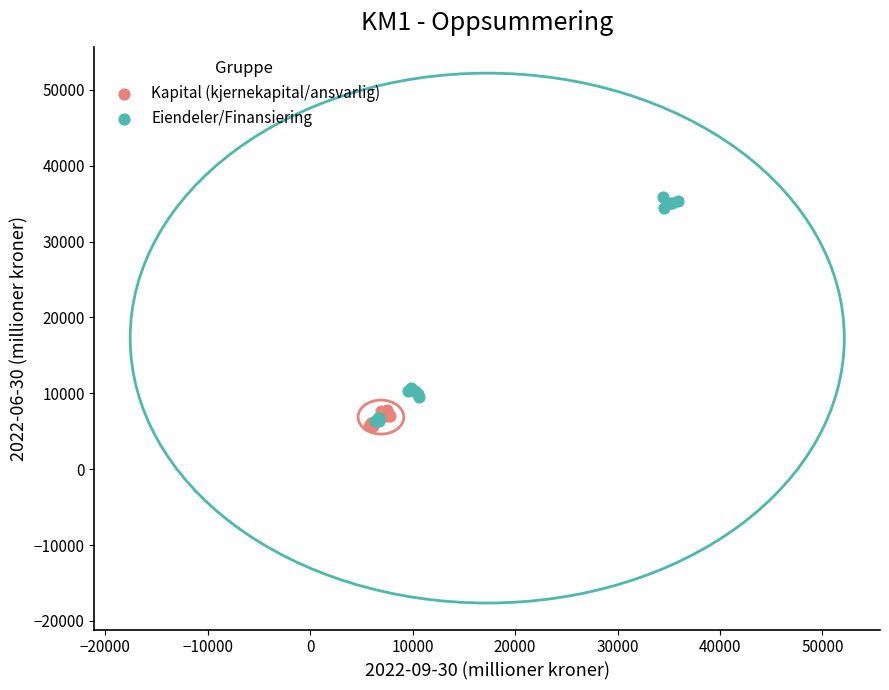

Which series contains the highest Y value?

Eiendeler/Finansiering